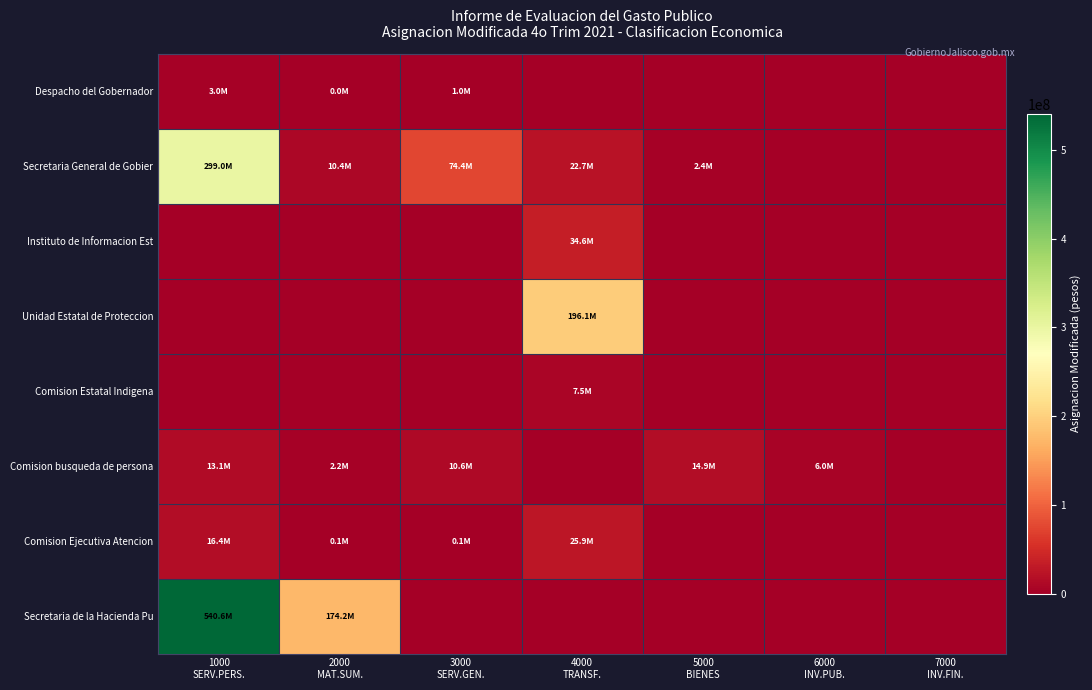

At which category is the sum across all series the highest?

1000
SERV.PERS.